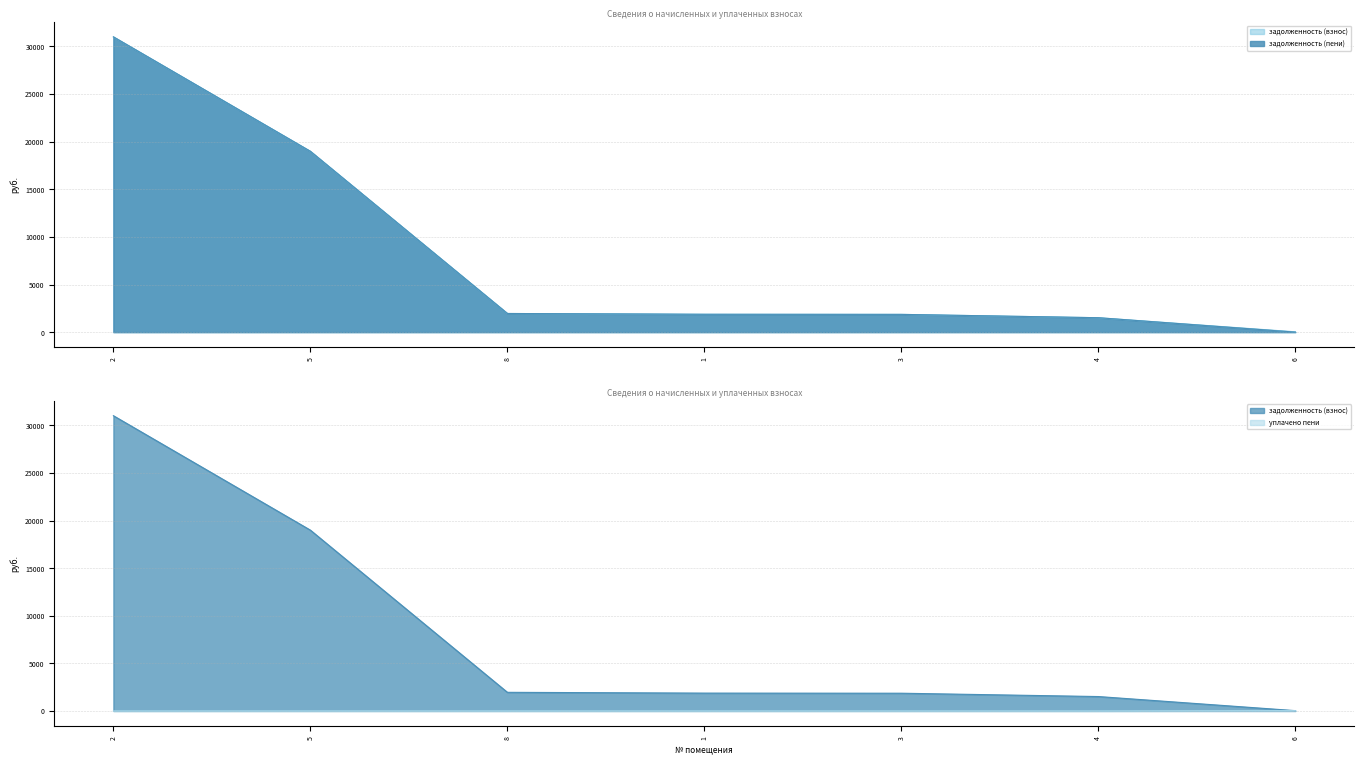

Between 3 and 4, which series saw the biggest shift?

задолженность (взнос)